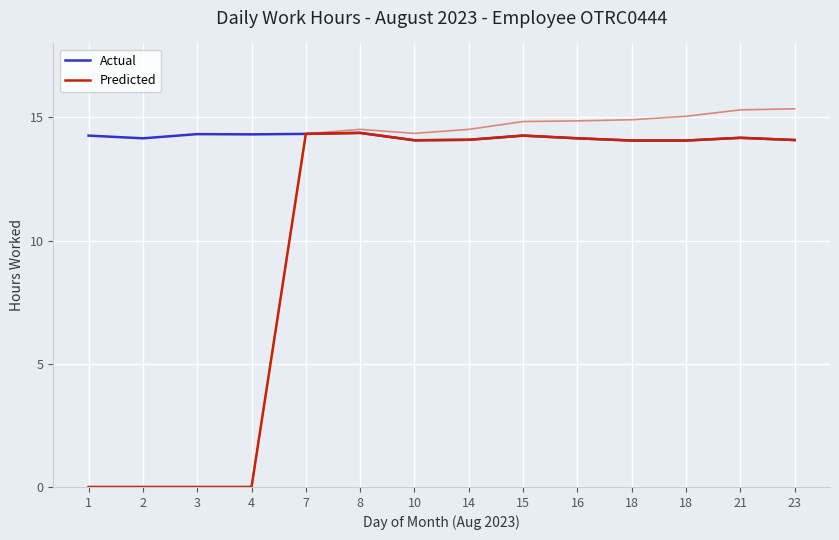

What is the value of the Predicted point at the 14th from the left?

14.1